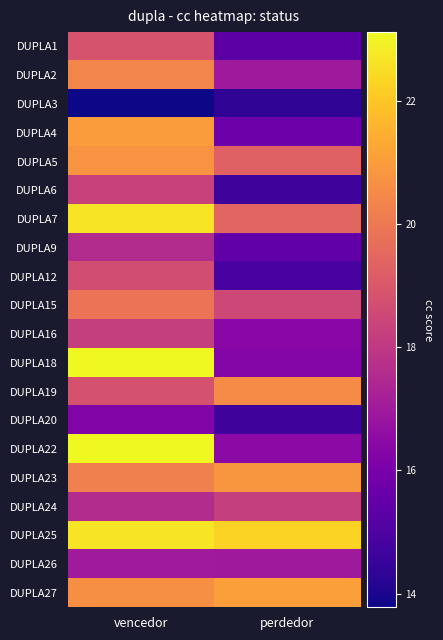

Reading left to right, what are all the values shown in this chart?

DUPLA1: vencedor=18.9	perdedor=15.3
DUPLA2: vencedor=20.4	perdedor=17.0
DUPLA3: vencedor=13.8	perdedor=14.3
DUPLA4: vencedor=21.0	perdedor=15.7
DUPLA5: vencedor=20.8	perdedor=19.3
DUPLA6: vencedor=18.3	perdedor=14.6
DUPLA7: vencedor=22.7	perdedor=19.4
DUPLA9: vencedor=17.6	perdedor=15.4
DUPLA12: vencedor=18.7	perdedor=14.9
DUPLA15: vencedor=19.9	perdedor=18.5
DUPLA16: vencedor=18.2	perdedor=16.4
DUPLA18: vencedor=23.1	perdedor=16.3
DUPLA19: vencedor=18.8	perdedor=20.6
DUPLA20: vencedor=16.2	perdedor=14.7
DUPLA22: vencedor=23.1	perdedor=16.4
DUPLA23: vencedor=20.2	perdedor=20.9
DUPLA24: vencedor=17.6	perdedor=18.2
DUPLA25: vencedor=22.6	perdedor=22.3
DUPLA26: vencedor=17.0	perdedor=17.0
DUPLA27: vencedor=20.6	perdedor=21.0